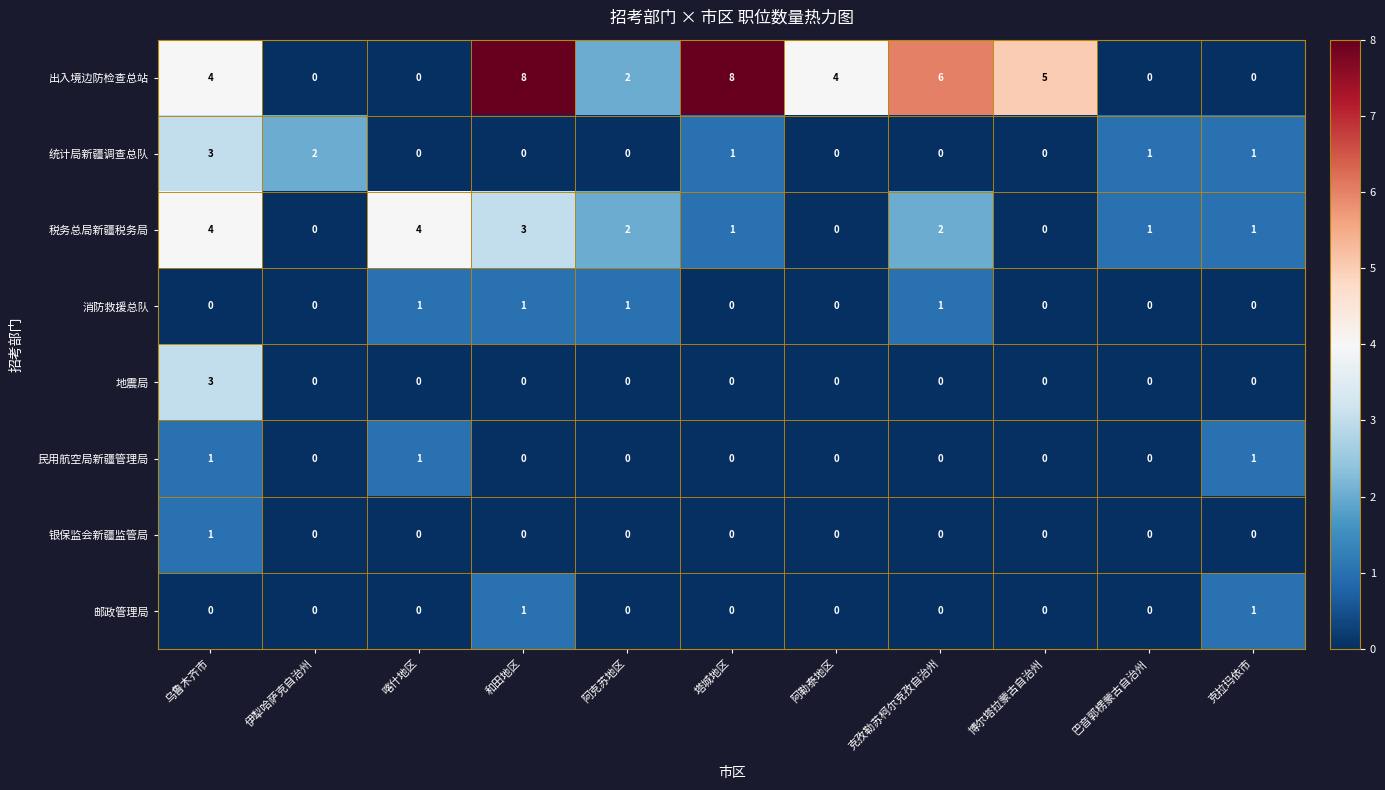

At how many categories does at least one series exceed 7?

2